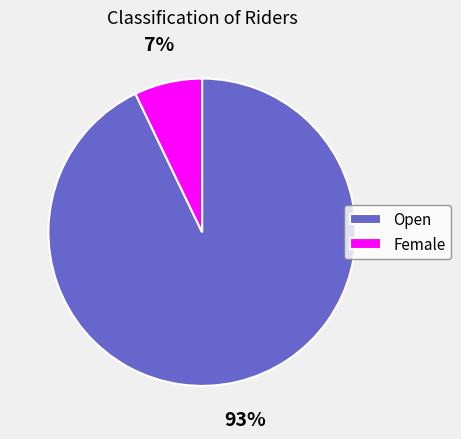

Which has a higher value, Open or Female?

Open